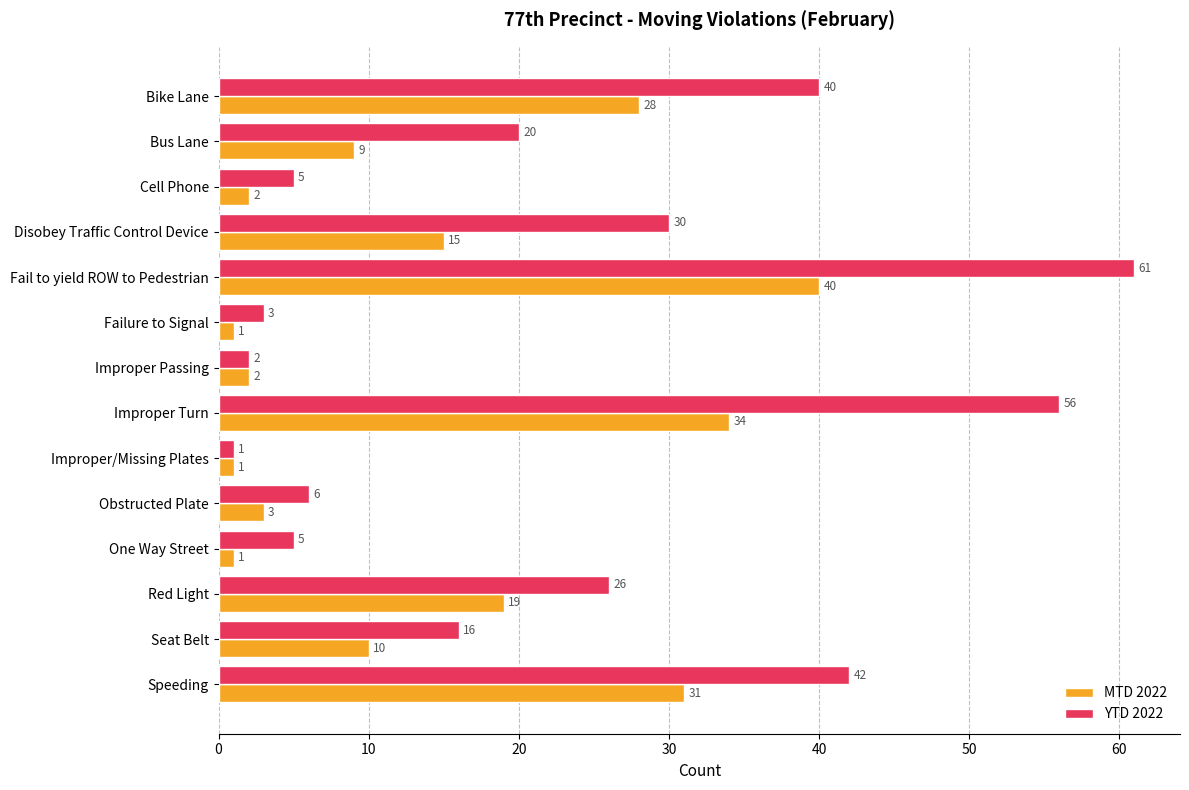

What is the difference between the MTD 2022 values at Seat Belt and One Way Street?

9